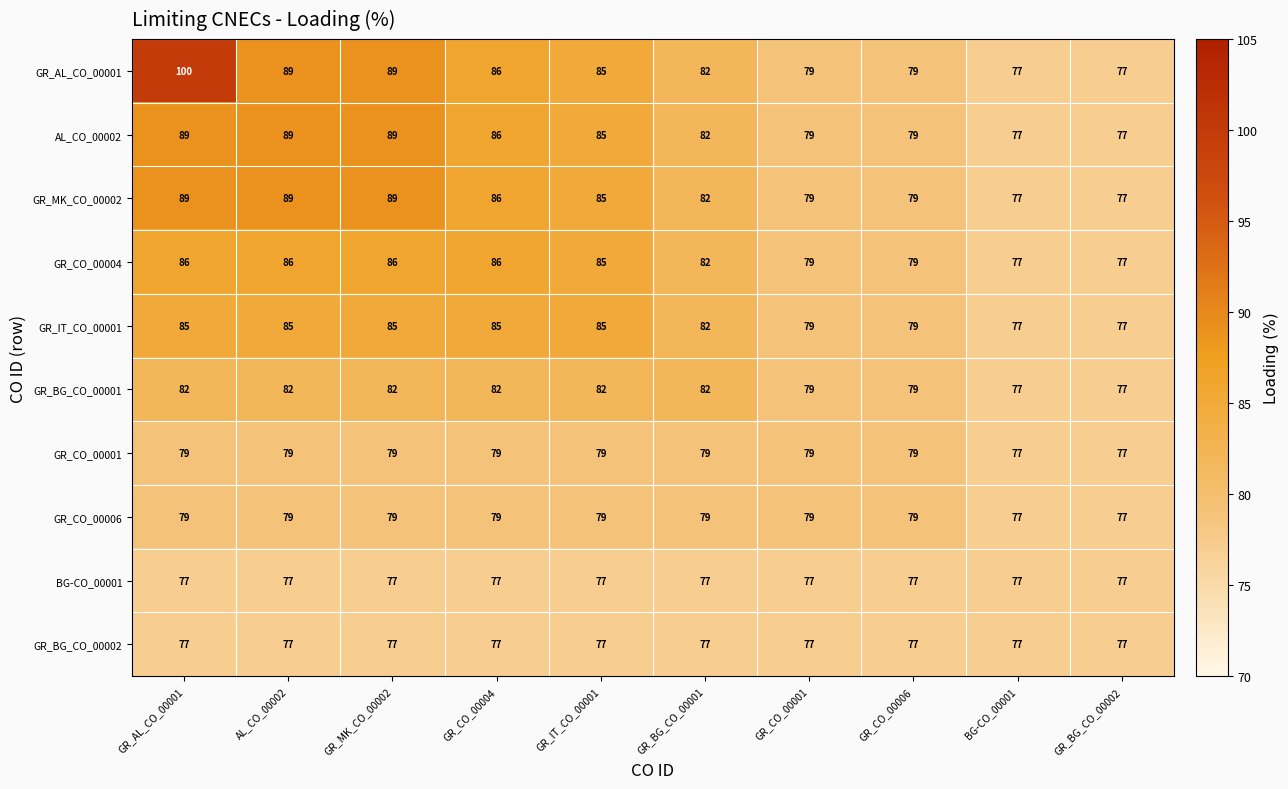

What is the total value across all series at GR_BG_CO_00002?

770